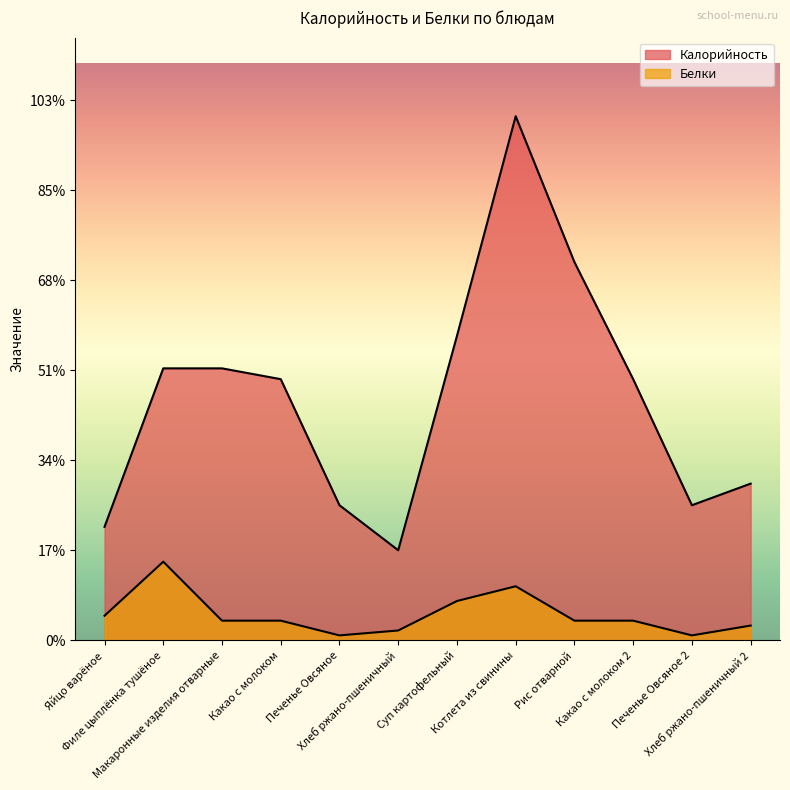

True or false: Калорийность and Белки cross at least once.

False